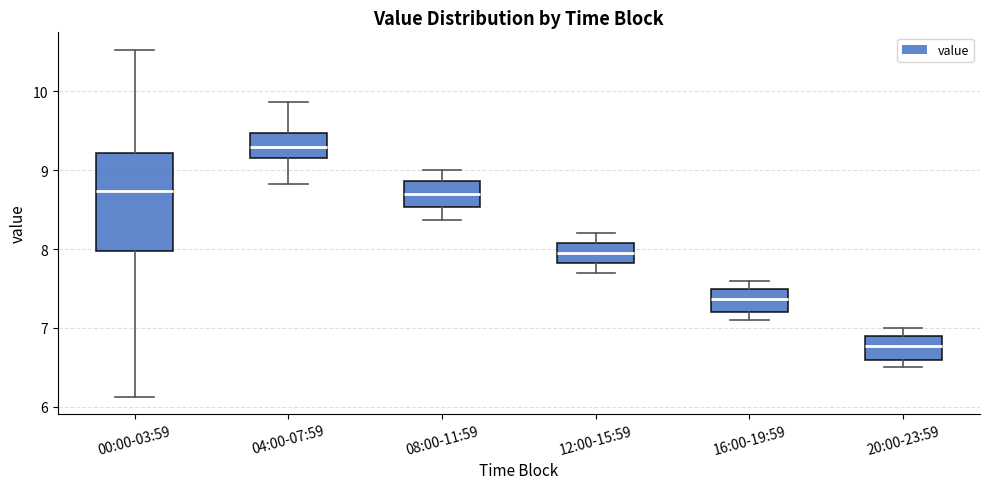

Reading left to right, read every box against the y-axis: the position of its median line, the range the box covers, and the ends of its whiskers. The values are not printed on the chart, so give them approximately, as read against the axis.

00:00-03:59: median 8.7, box 8.0 to 9.2, whiskers 6.1 to 10.5
04:00-07:59: median 9.3, box 9.2 to 9.5, whiskers 8.8 to 9.9
08:00-11:59: median 8.7, box 8.5 to 8.9, whiskers 8.4 to 9.0
12:00-15:59: median 8.0, box 7.8 to 8.1, whiskers 7.7 to 8.2
16:00-19:59: median 7.4, box 7.2 to 7.5, whiskers 7.1 to 7.6
20:00-23:59: median 6.8, box 6.6 to 6.9, whiskers 6.5 to 7.0